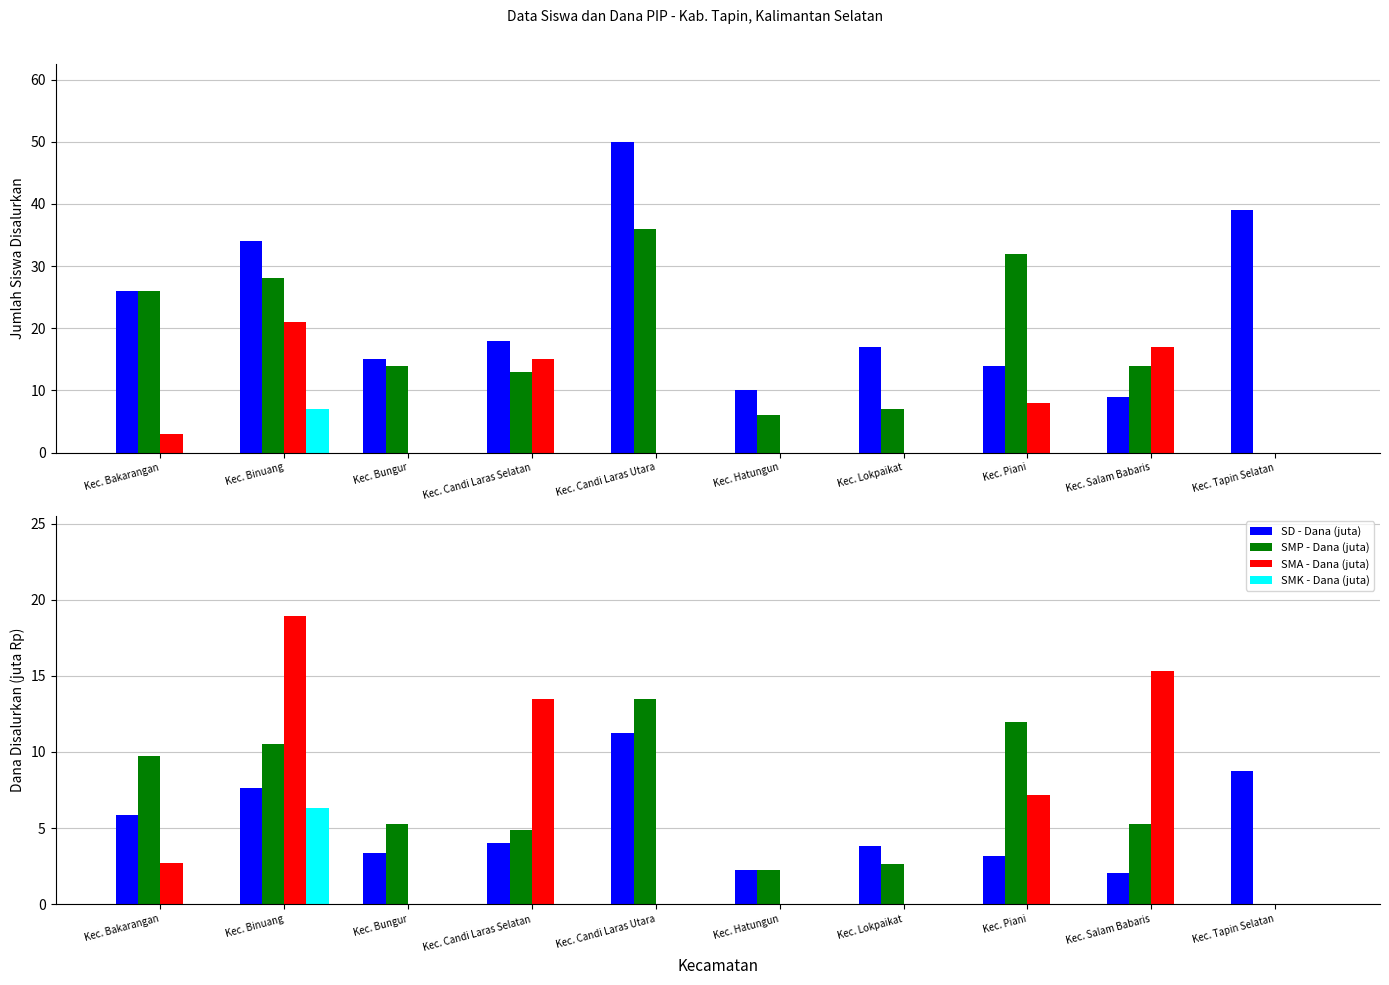

What is the difference between the SD - Siswa Disalurkan values at Kec. Binuang and Kec. Bungur?

19